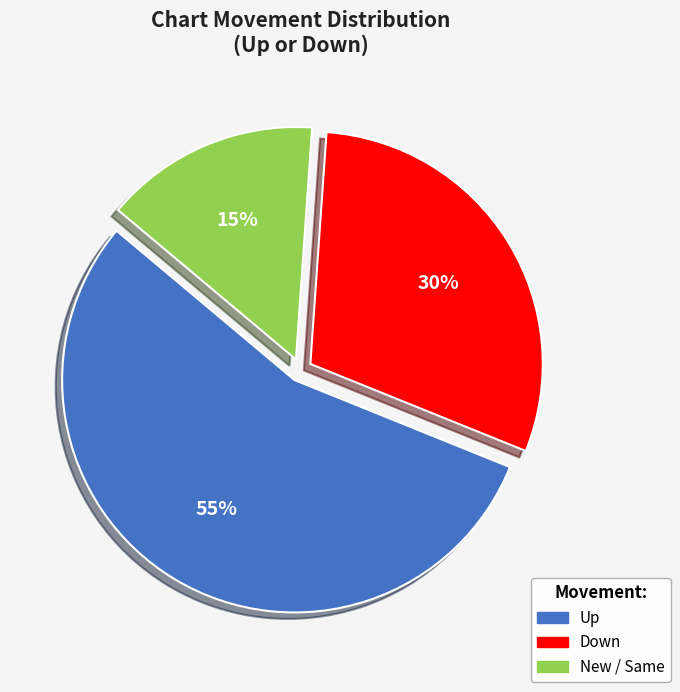

To the nearest percent, what is the difference between the largest and smallest slice percentages?

40%